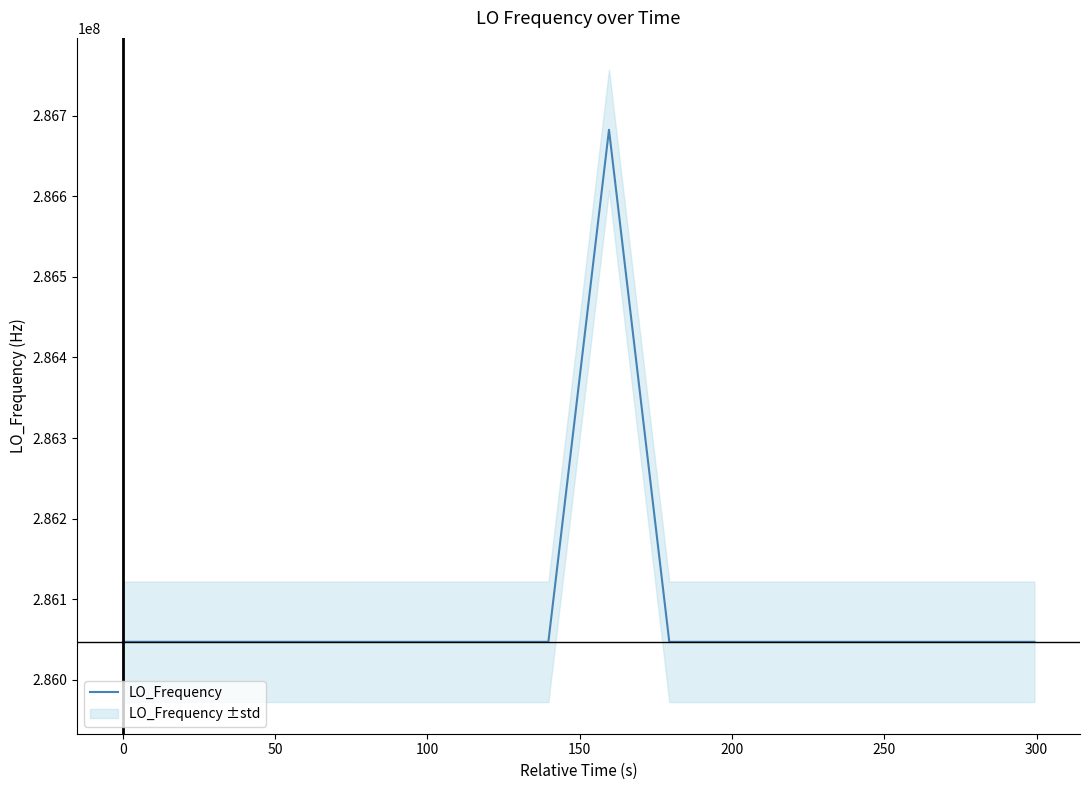

What is the value of the 14th point from the left?

286046998.3